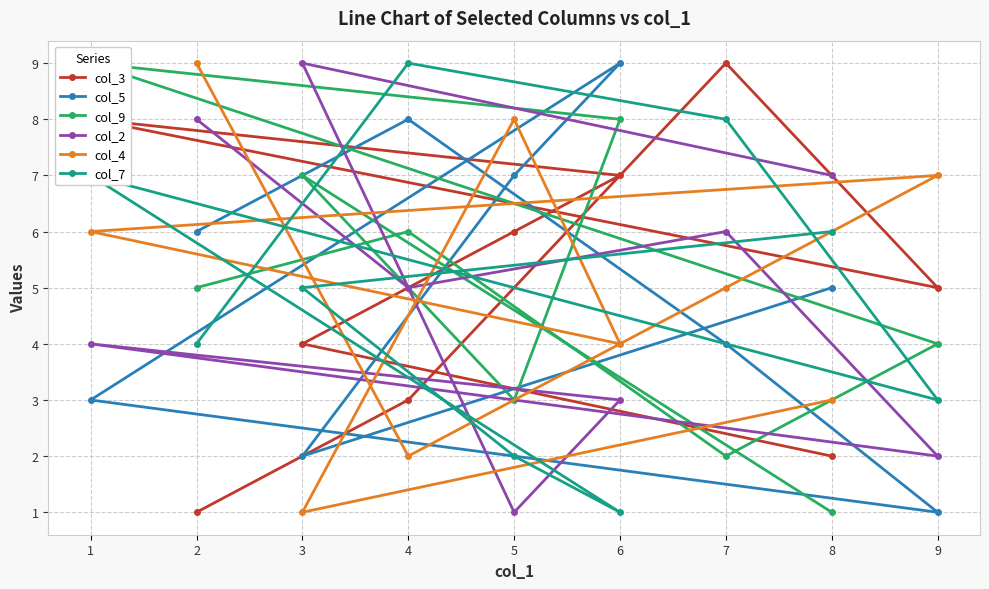

Is the value of col_5 at 5 greater than the value of col_7 at 2?

Yes